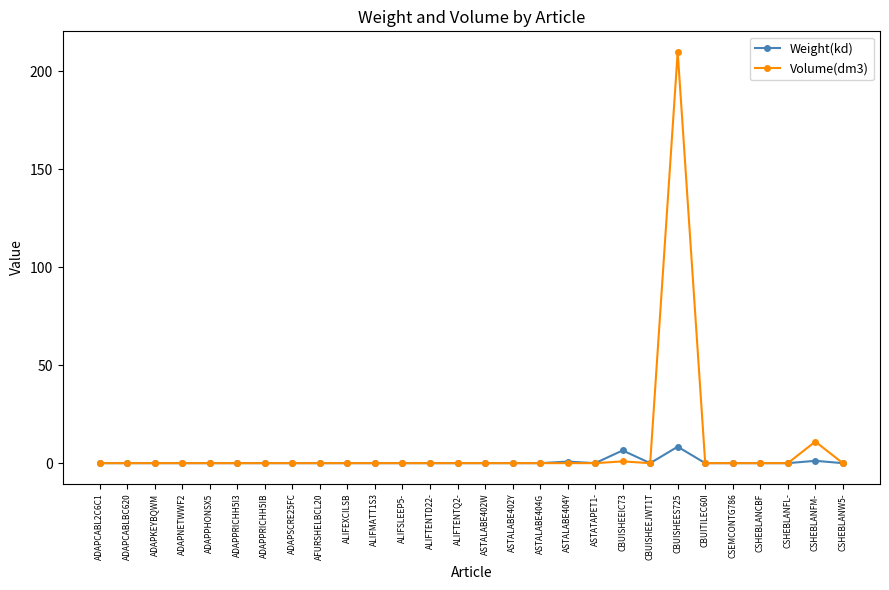

Which series has the widest spread of values?

Volume(dm3)